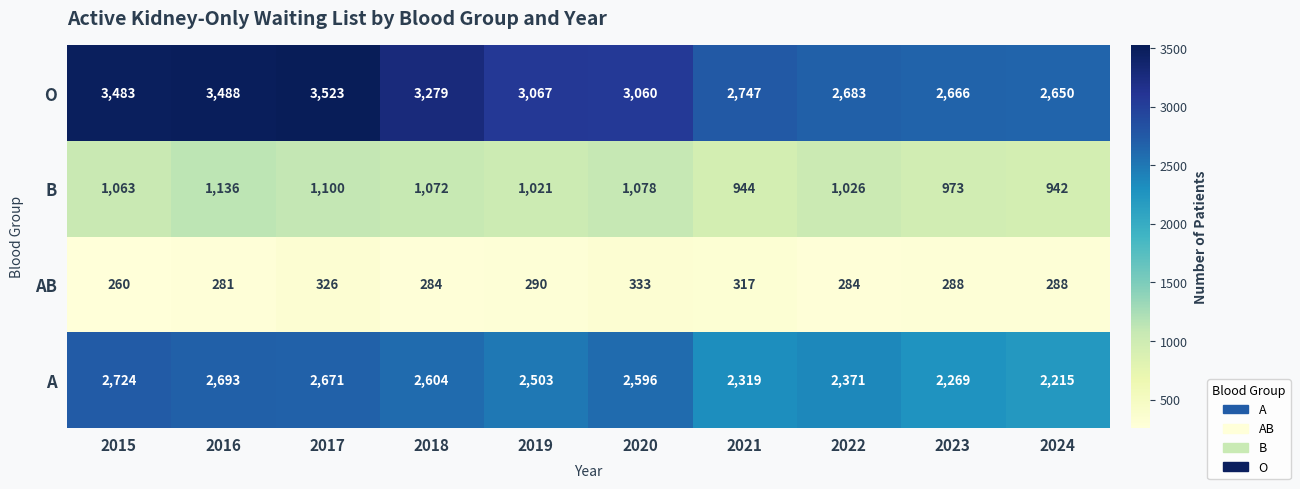

What is the minimum value shown in the chart?

260